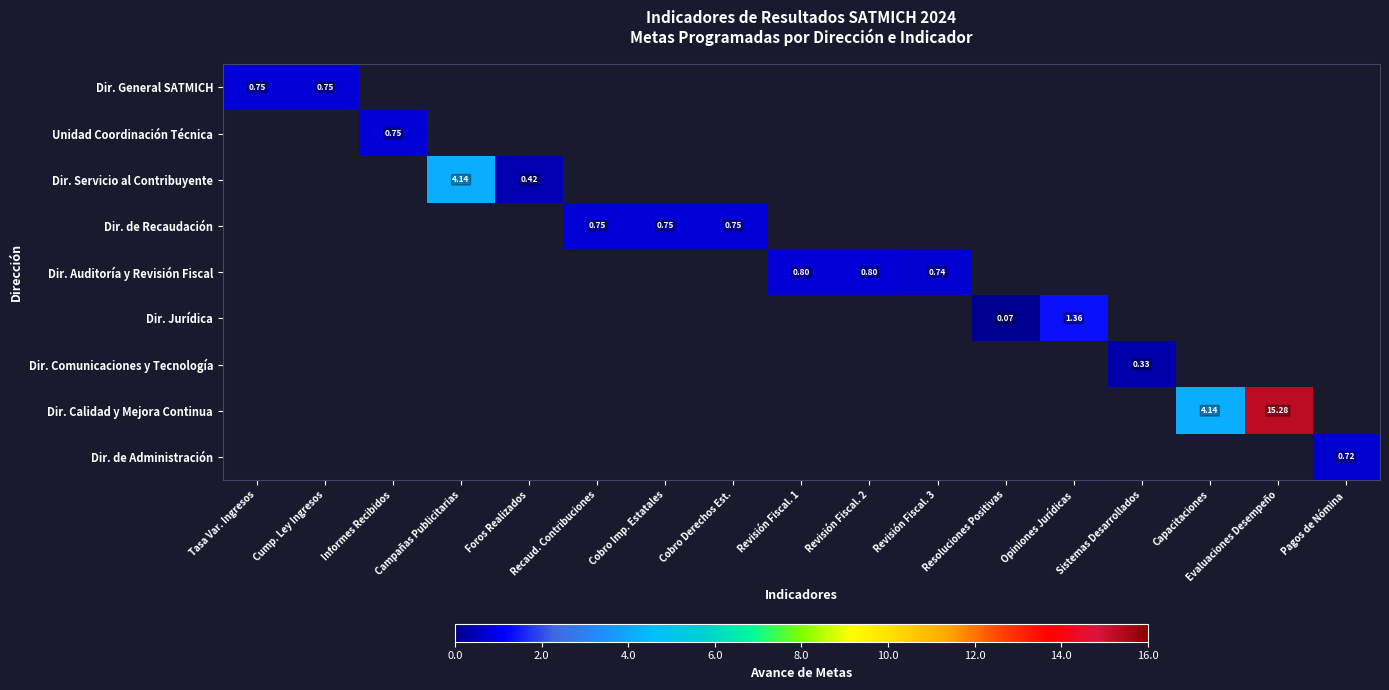

How many series are shown in this chart?

9